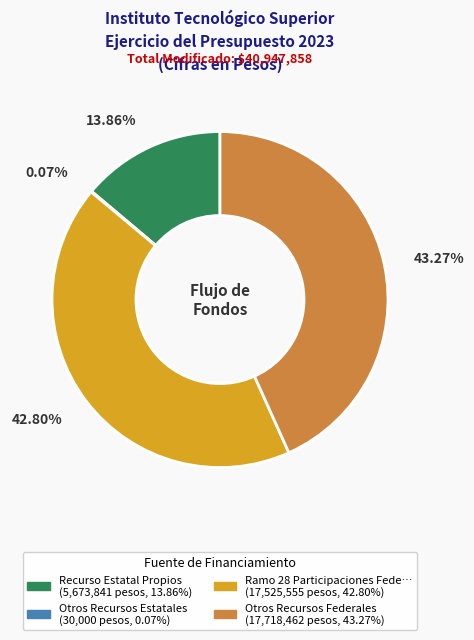

Is there any slice that represents more than half of the pie?

No